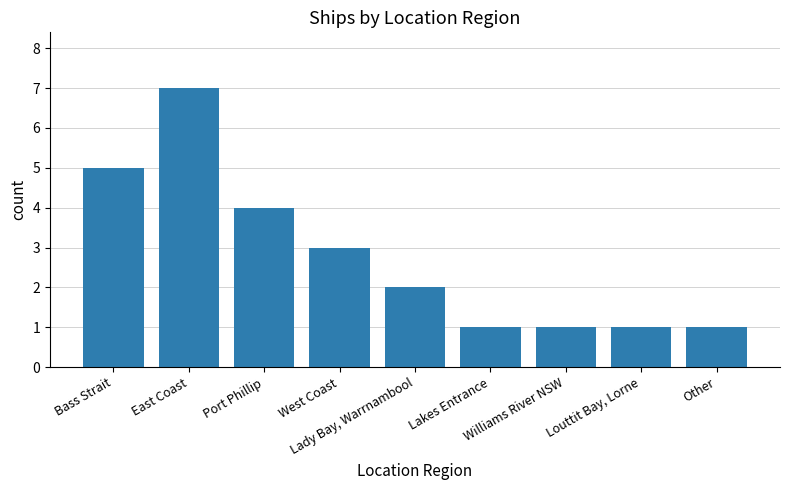

What is the difference between the second highest and second lowest values?

4